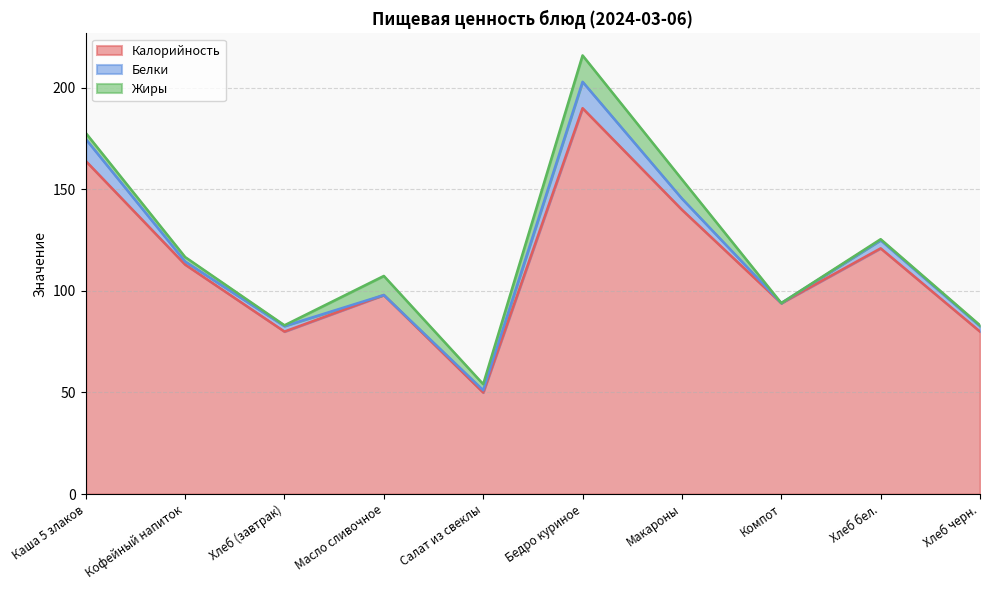

Does the chart have visible grid lines?

Yes